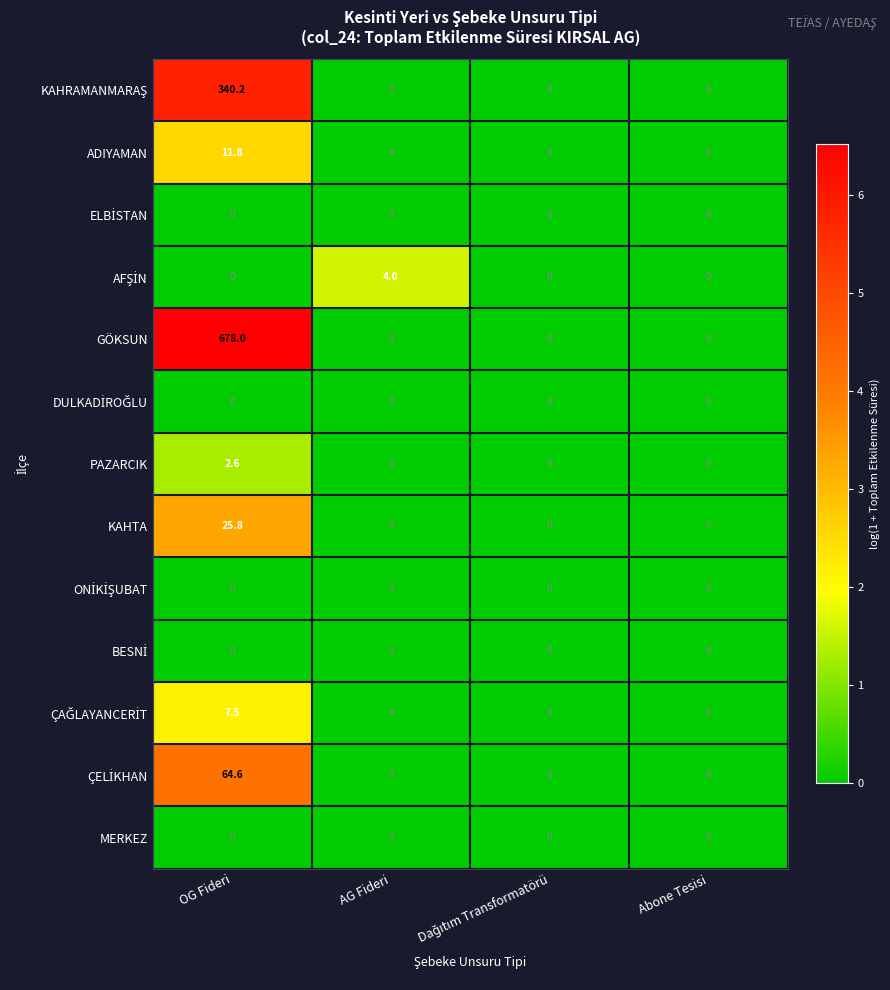

At how many categories does at least one series exceed 3?

2